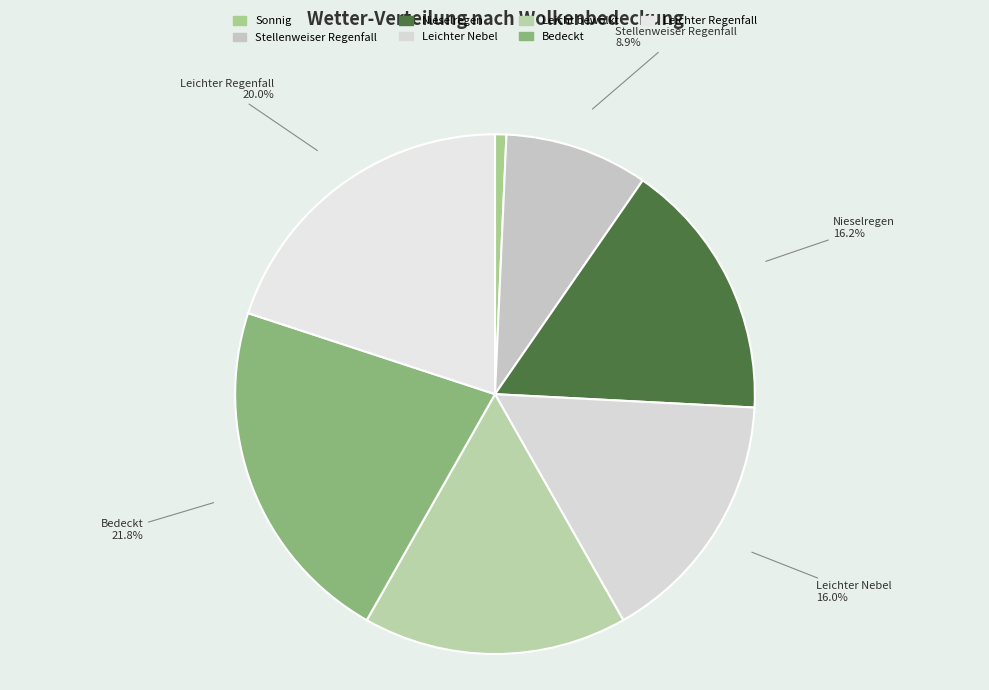

What is the smallest slice in the pie chart?

Sonnig